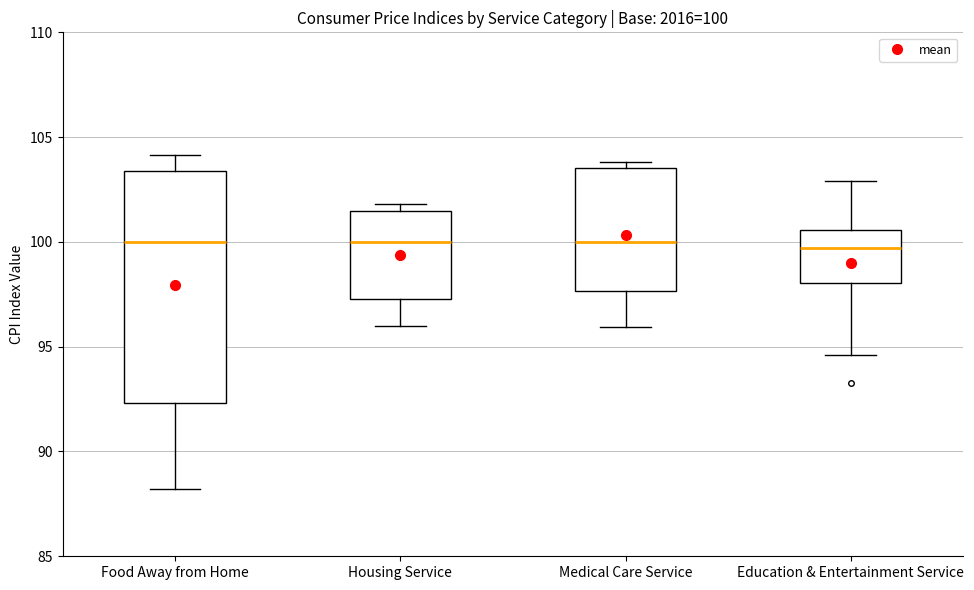

Comparing the boxes themselves (not the whiskers), which one is the tallest?

Food Away from Home